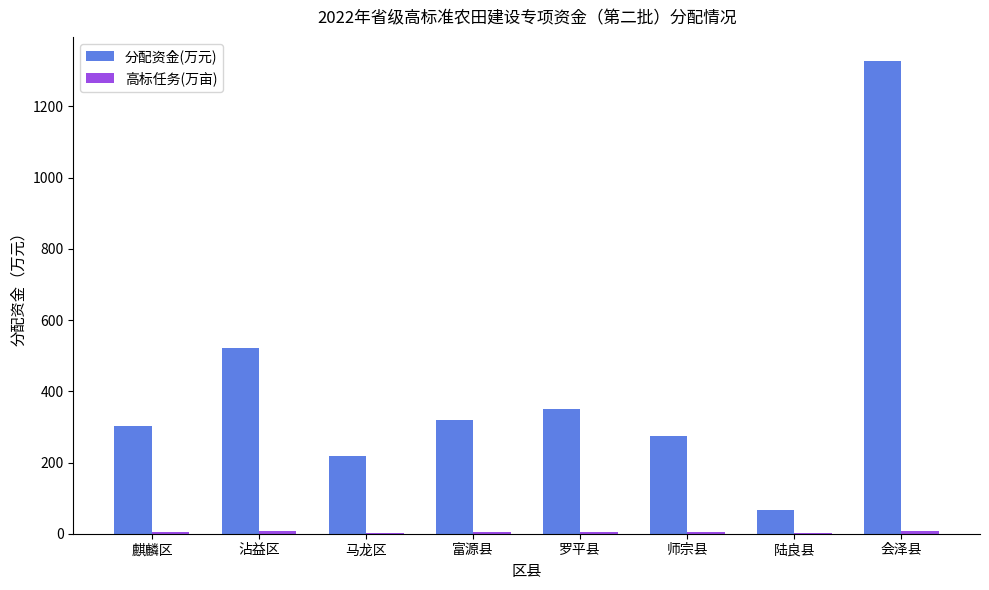

The value of 分配资金(万元) at 会泽县 is 778.1. True or false?

False